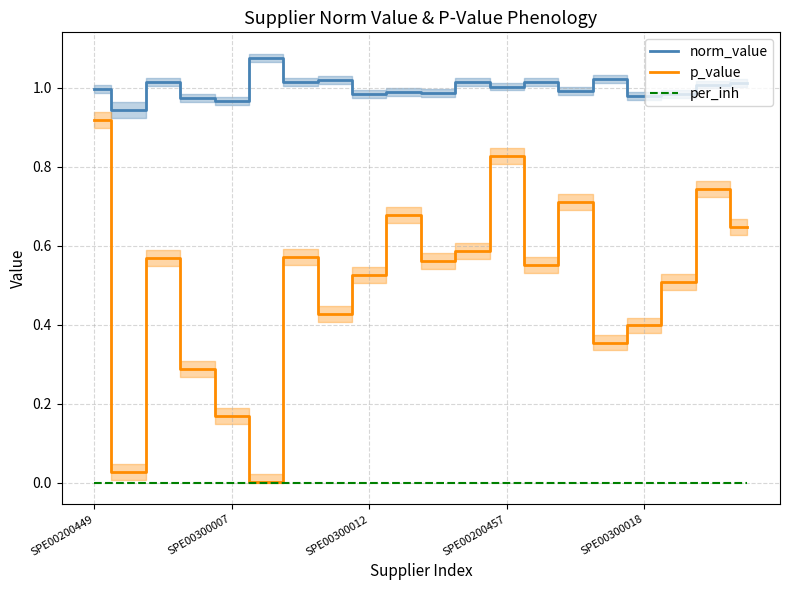

What is the label of the 16th point from the left?

15